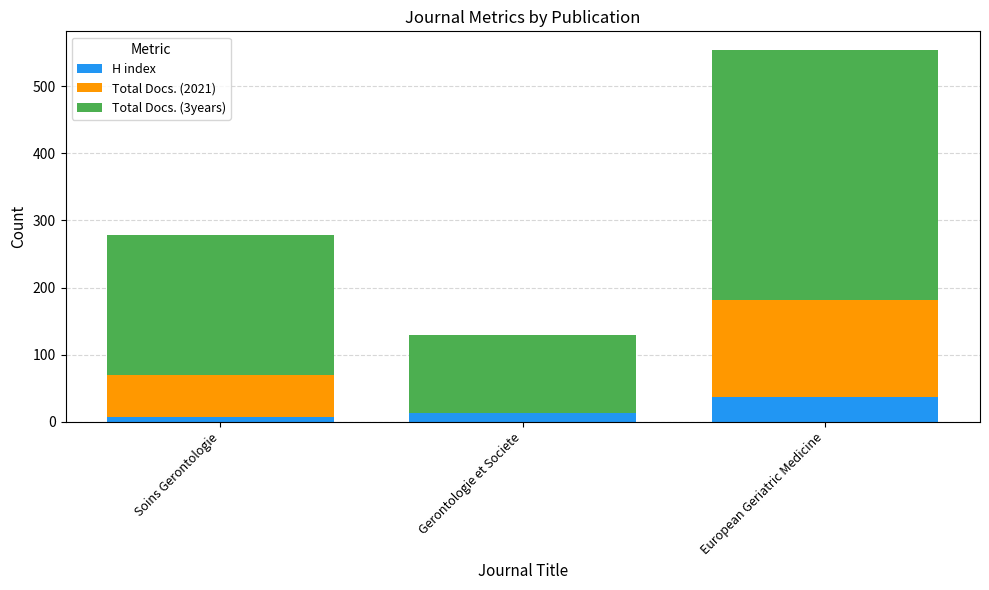

The H index series shows 18 at European Geriatric Medicine. True or false?

False